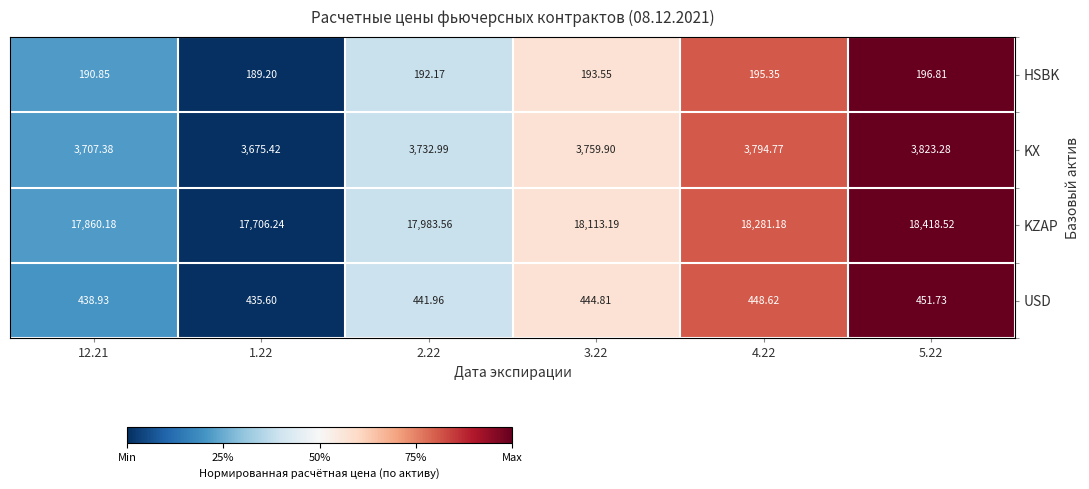

Is the value of USD at 12.21 greater than the value of KX at 1.22?

No